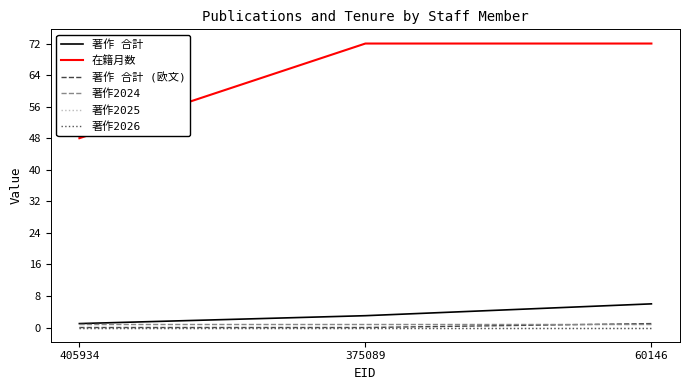

At how many categories does at least one series exceed 2?

3